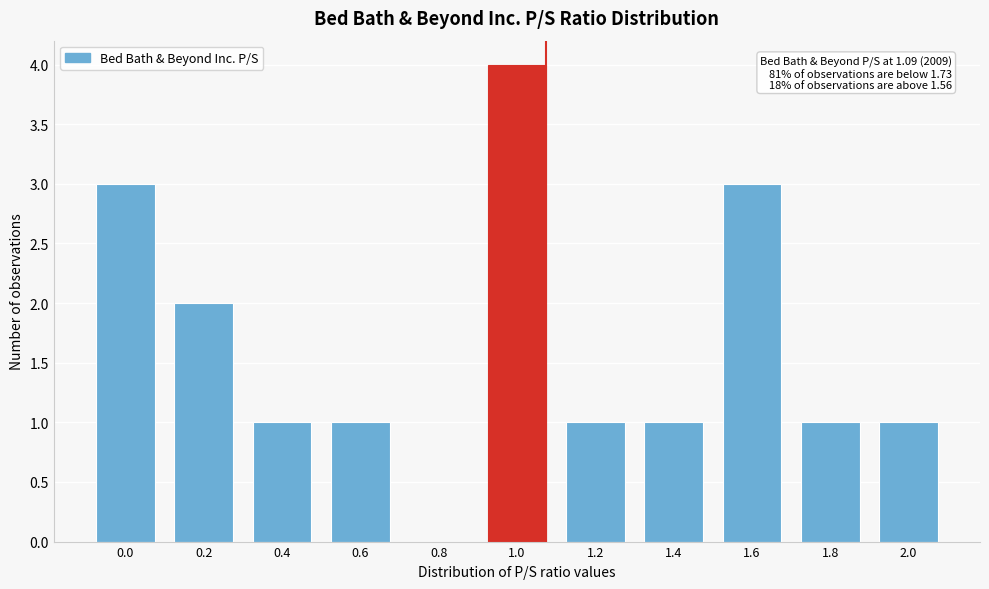

Reading left to right, extract all data points from this chart.

0.0=3	0.2=2	0.4=1	0.6=1	0.8=0	1.0=4	1.2=1	1.4=1	1.6=3	1.8=1	2.0=1